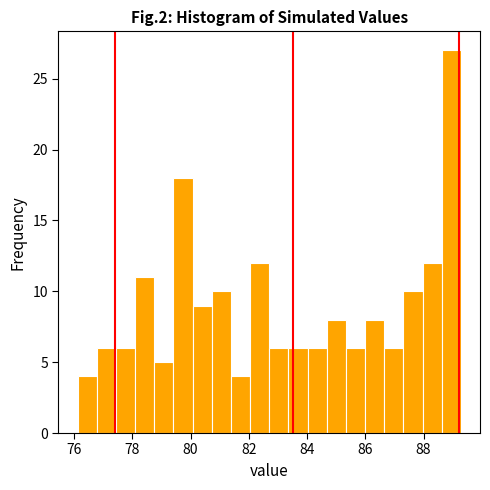

Read against the x-axis, roughly where is the centre of the tallest bar?

89.0